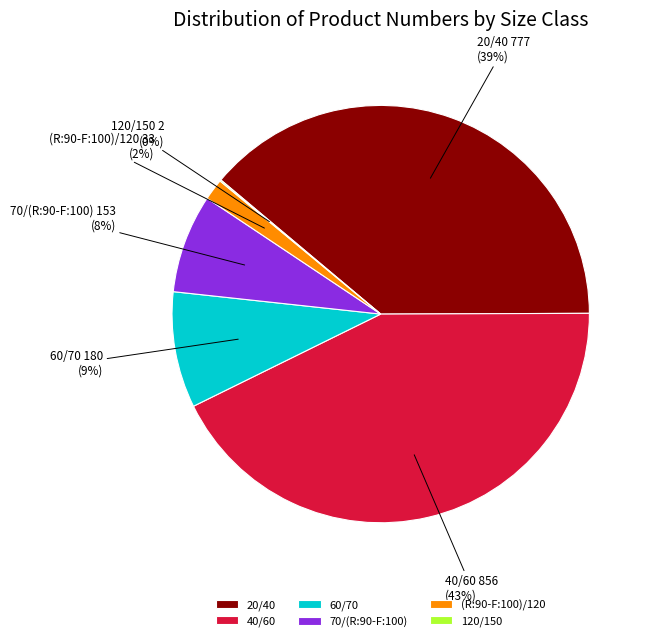

Do 20/40 and (R:90-F:100)/120 together represent more than half of the pie?

No